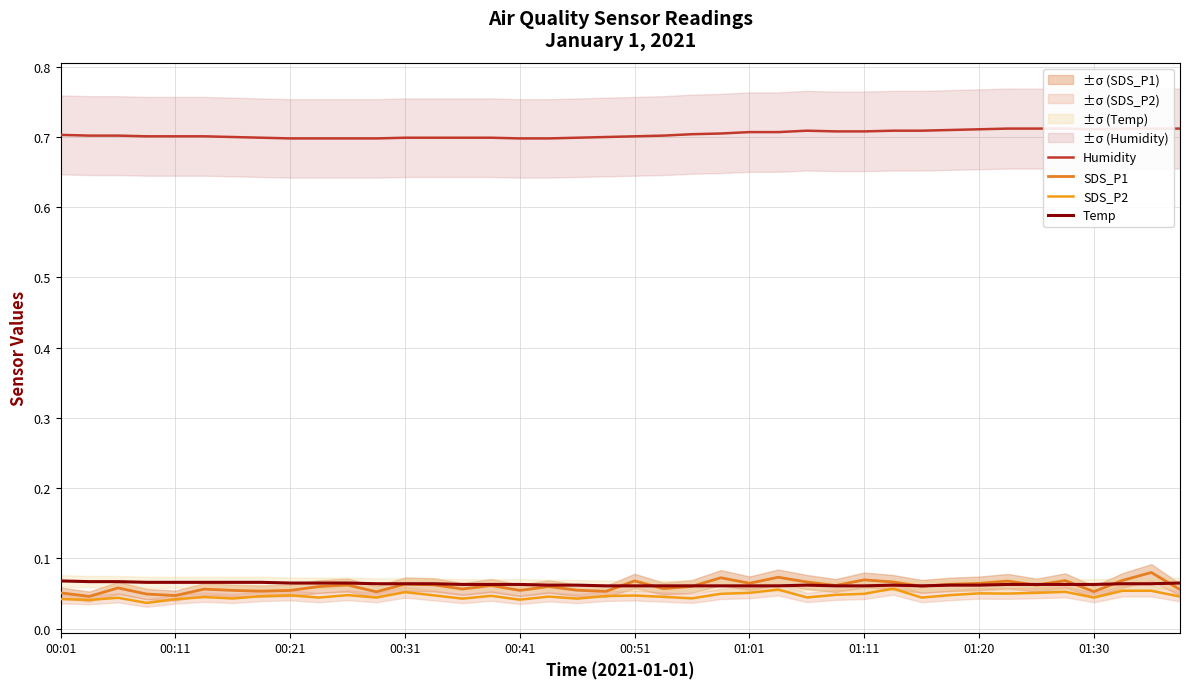

At which category is the sum across all series the highest?

38